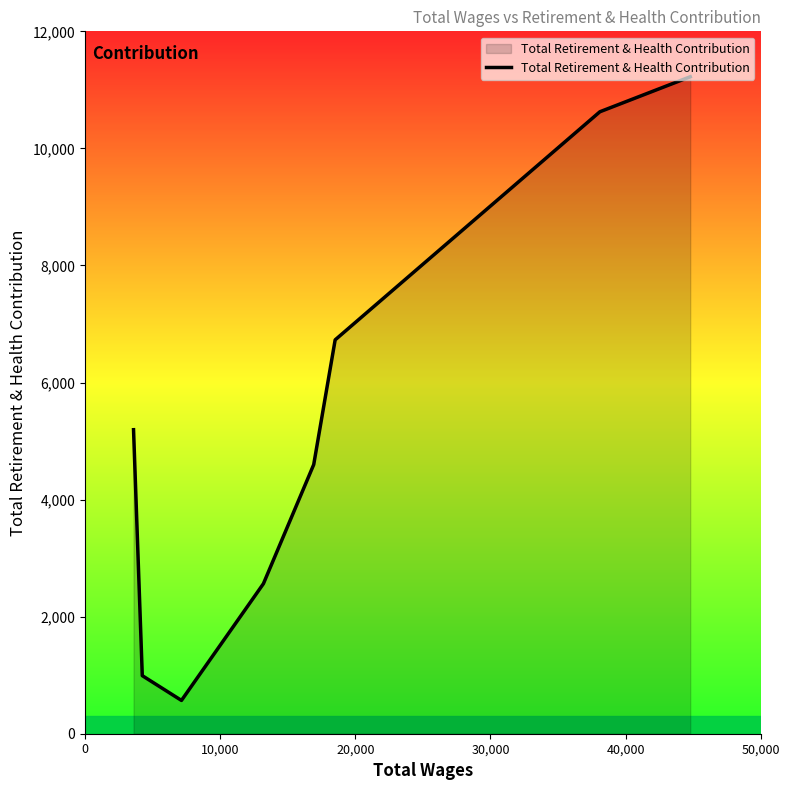

What is the difference between the maximum and minimum values?

10655